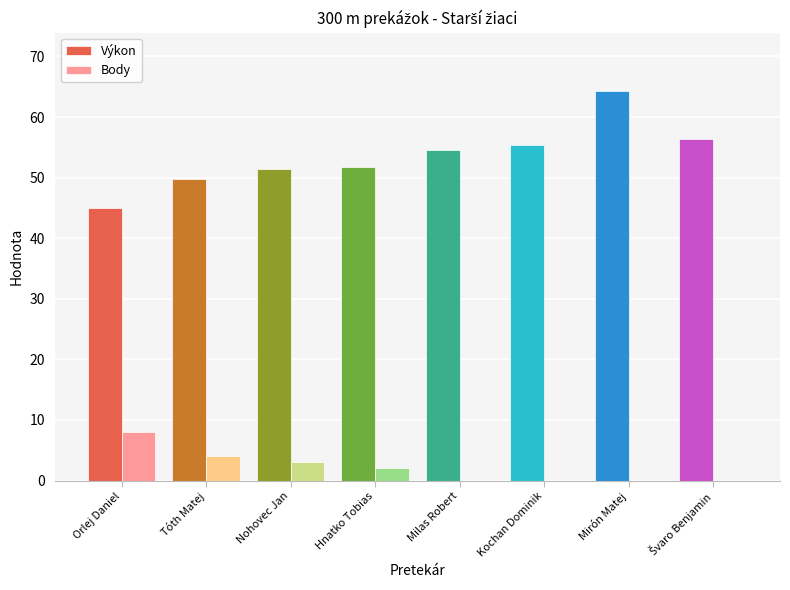

What is the total value across all series at Kochan Dominik?

55.3